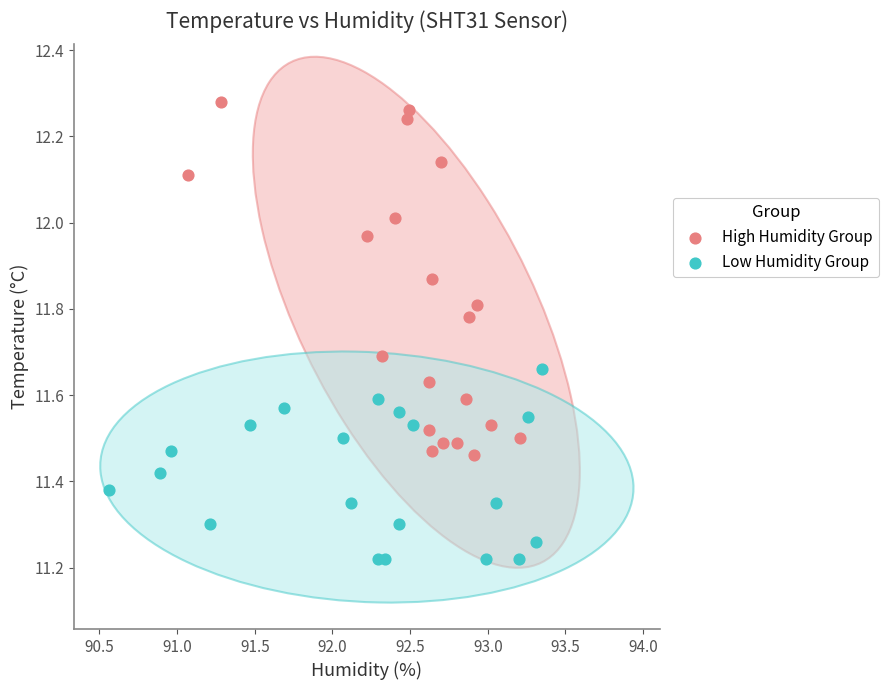

Which series contains the highest Y value?

High Humidity Group